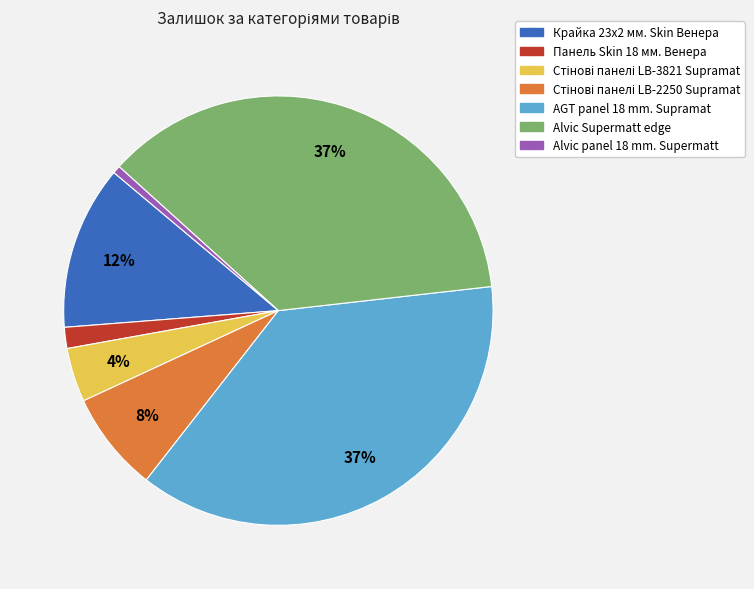

Is there a majority slice in this chart?

No